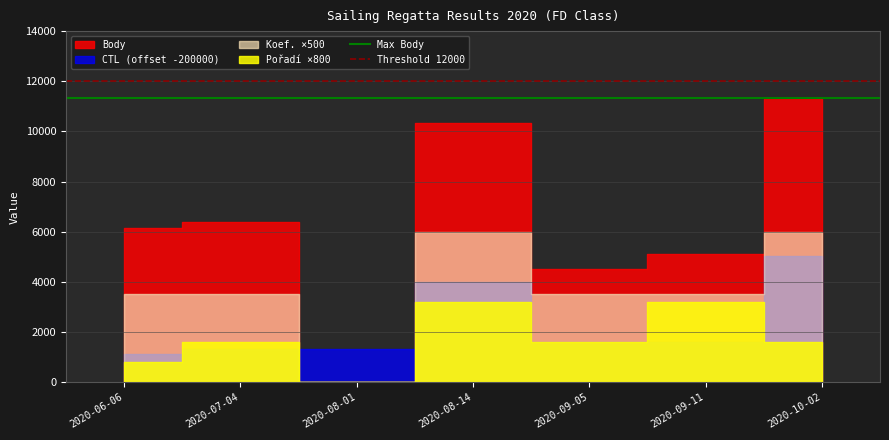

What is the label of the 1st point from the left?

2020-06-06